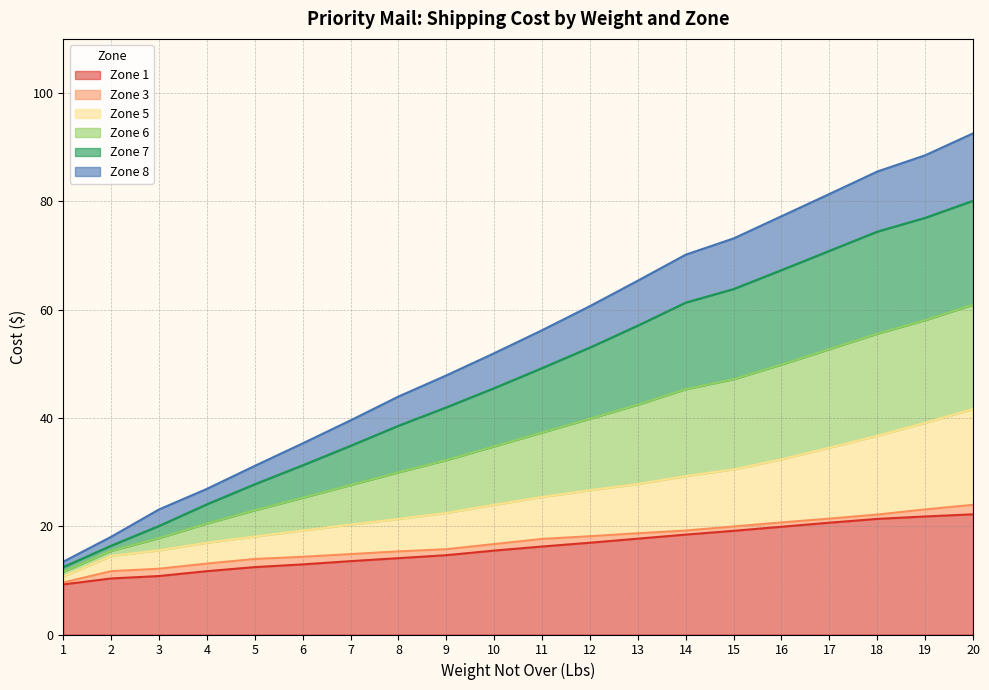

What is the difference between the maximum and minimum values in the Zone 1 series?

12.9